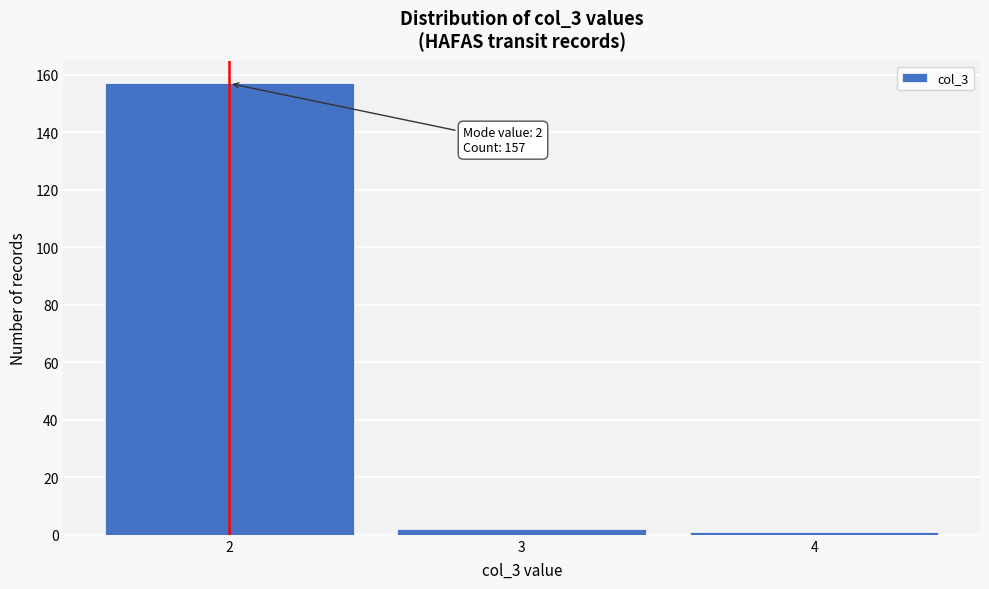

Reading left to right, extract all data points from this chart.

2=157	3=2	4=1